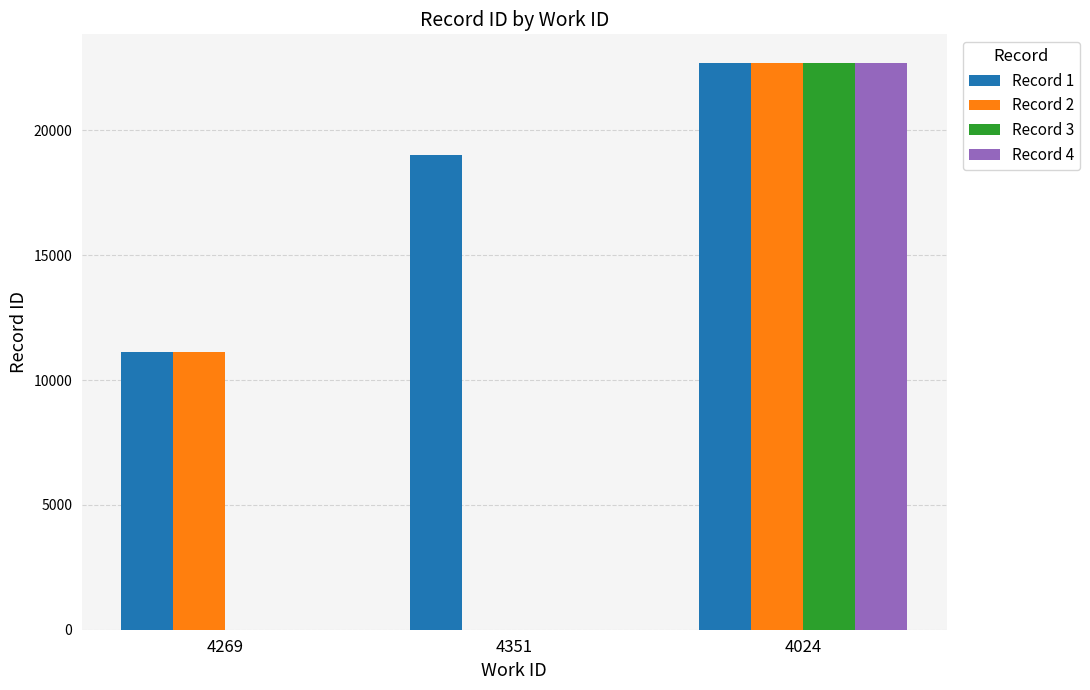

What is the greatest value displayed?

22713